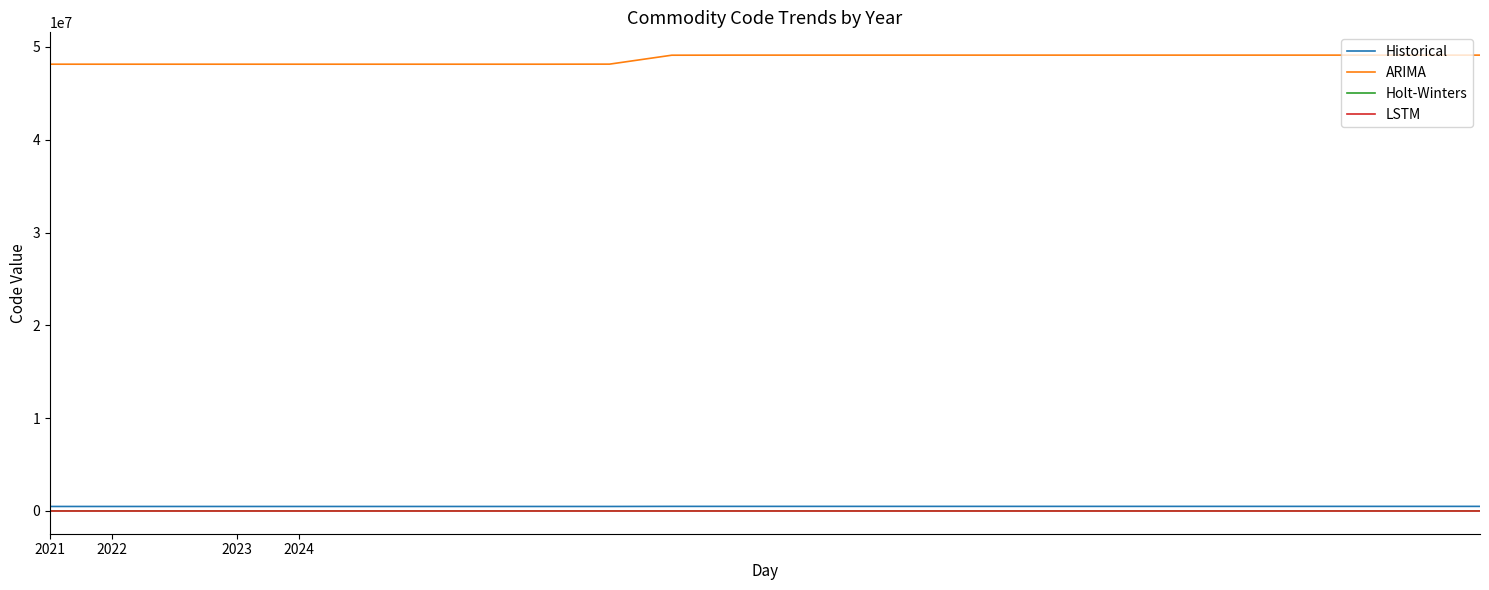

True or false: ARIMA and Holt-Winters intersect in this chart.

False